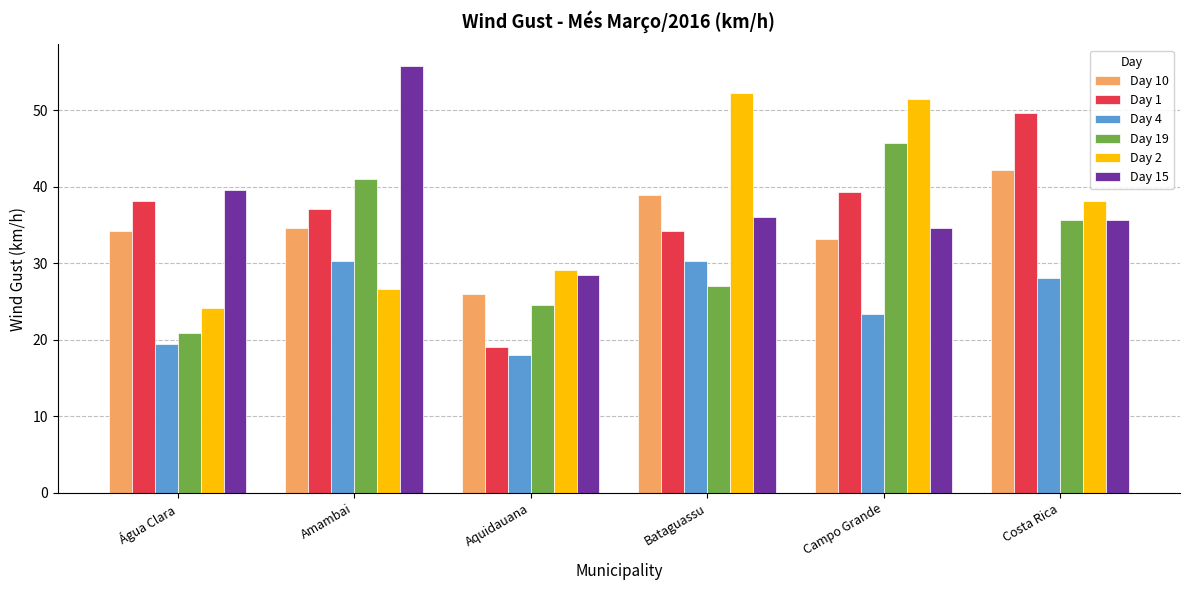

List the series in order of their peak value, highest first.

Day 15, Day 2, Day 1, Day 19, Day 10, Day 4